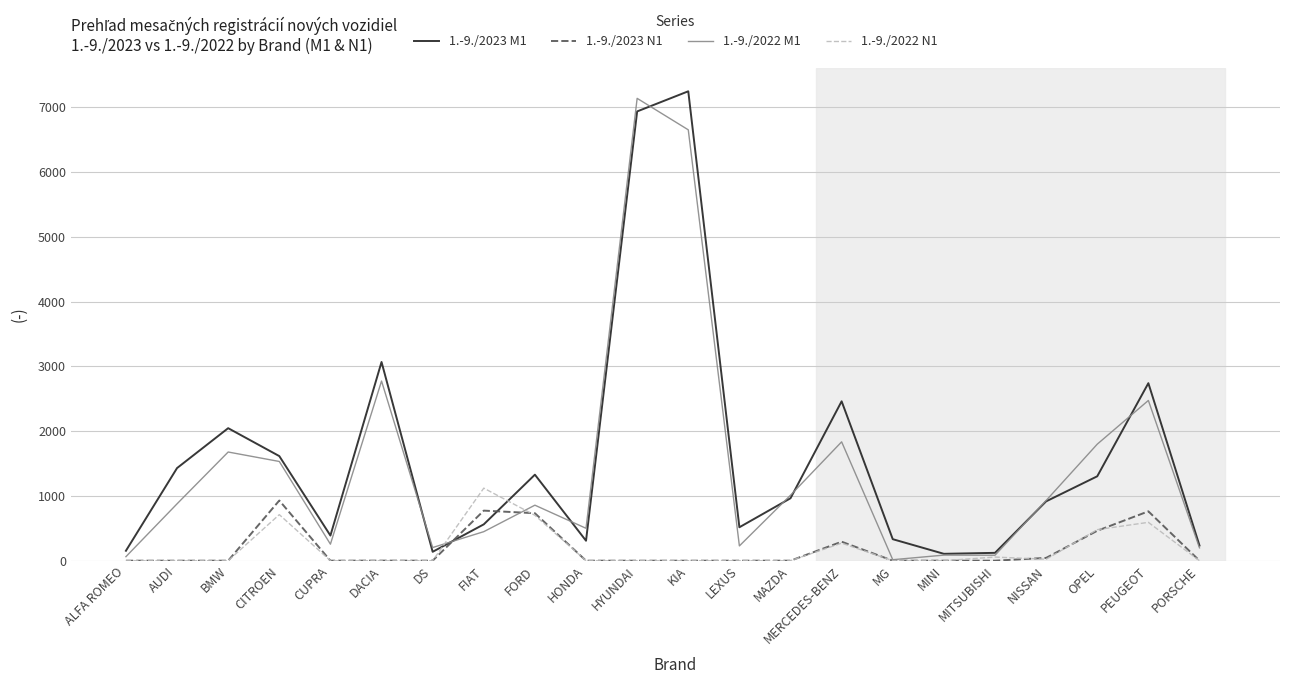

What is the greatest value displayed?

7248